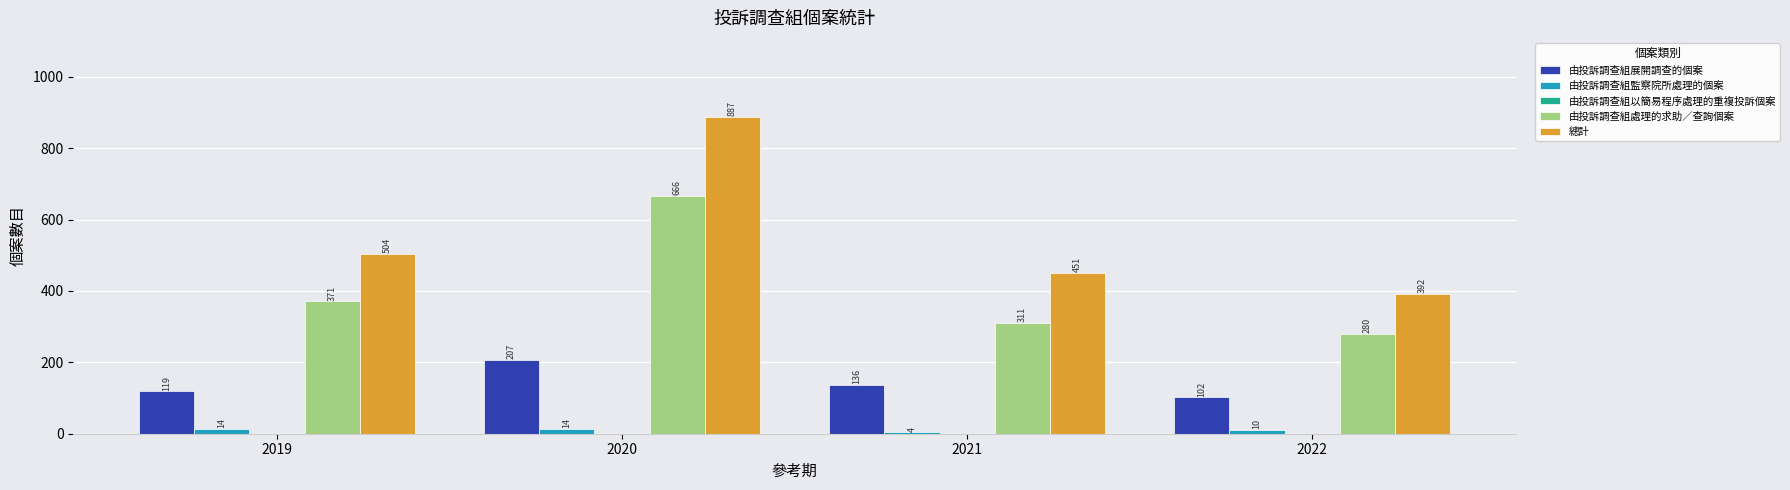

Which series changed the most between 2021 and 2022?

總計